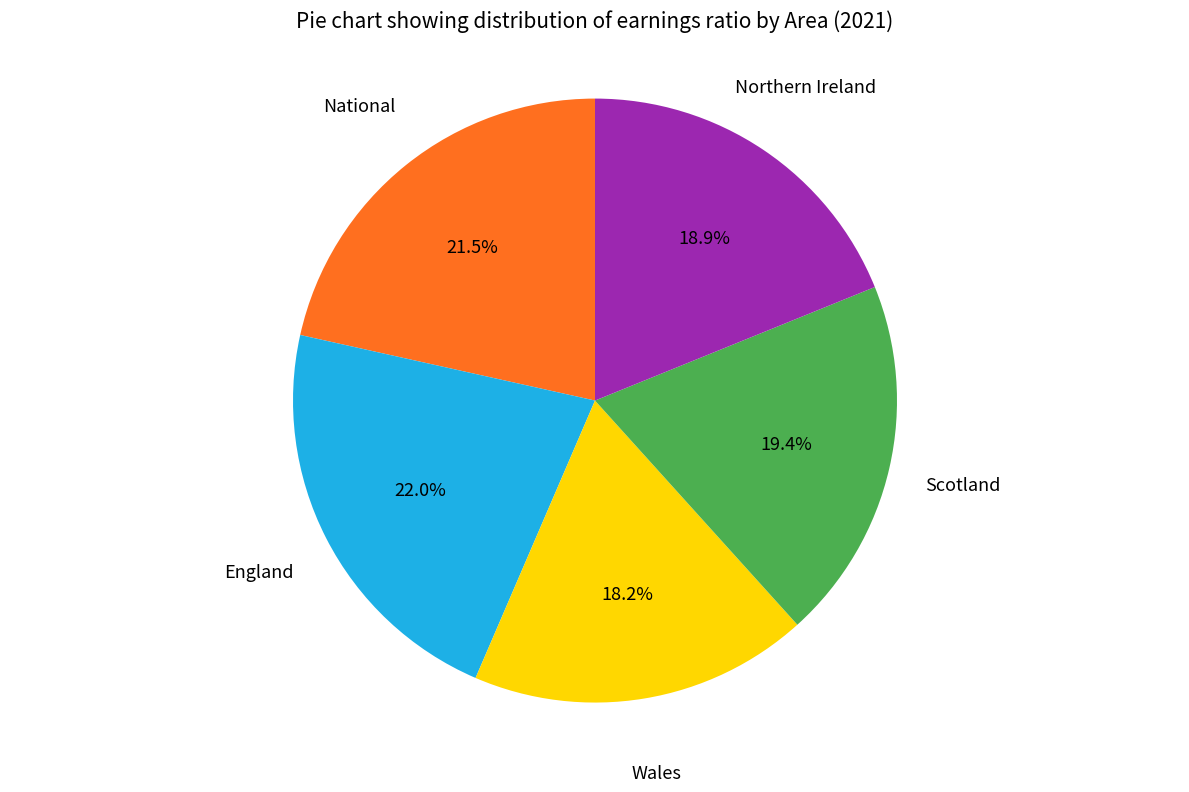

To the nearest percent, what is the difference between the largest and smallest slice percentages?

4%